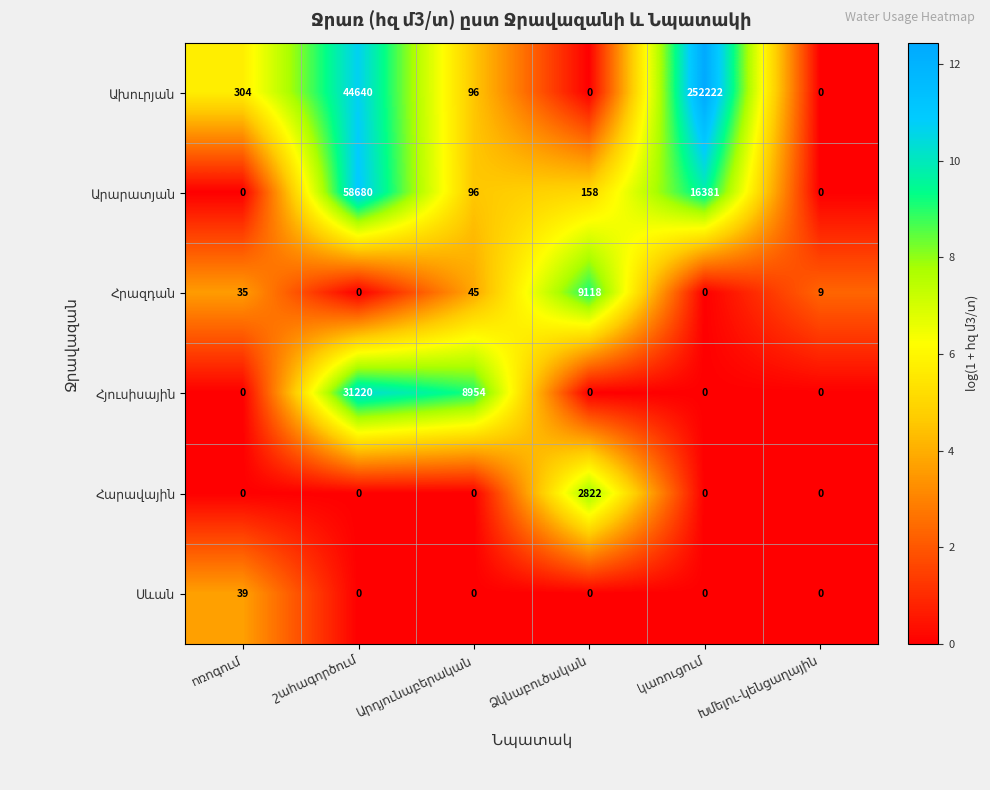

What is the greatest value displayed?

252222